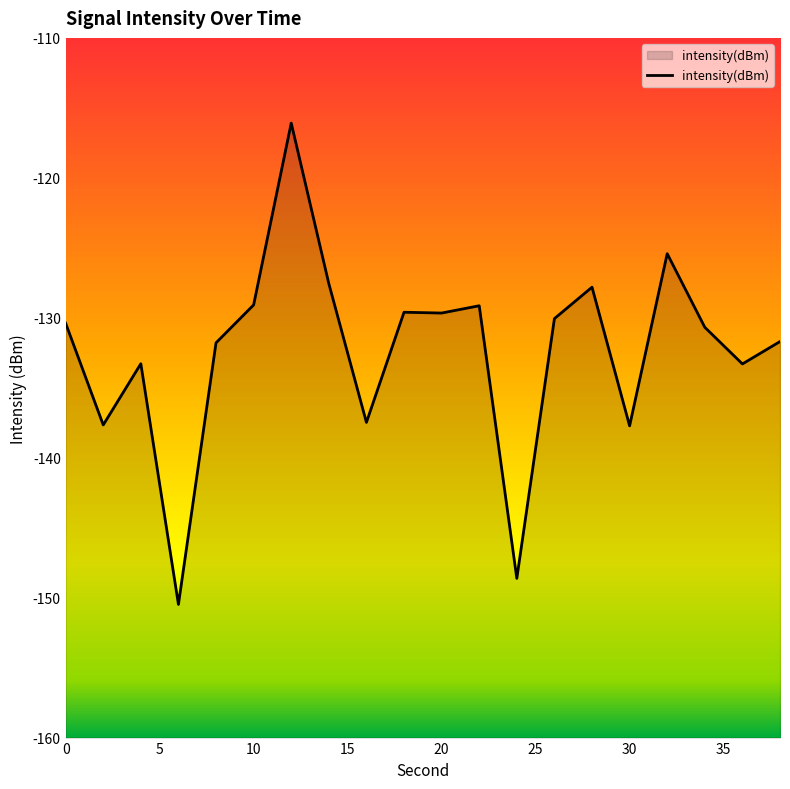

At which category does the chart reach its peak across all series?

12